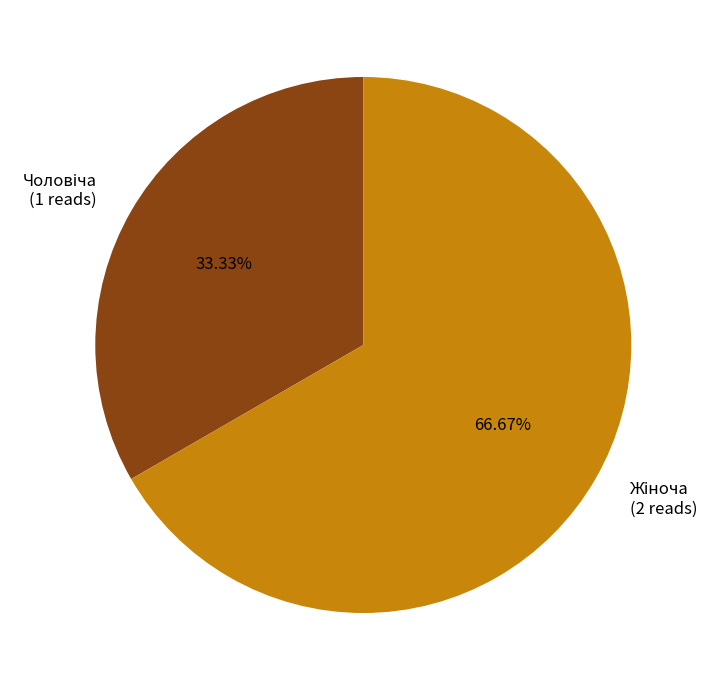

Does any single category account for the majority?

Yes